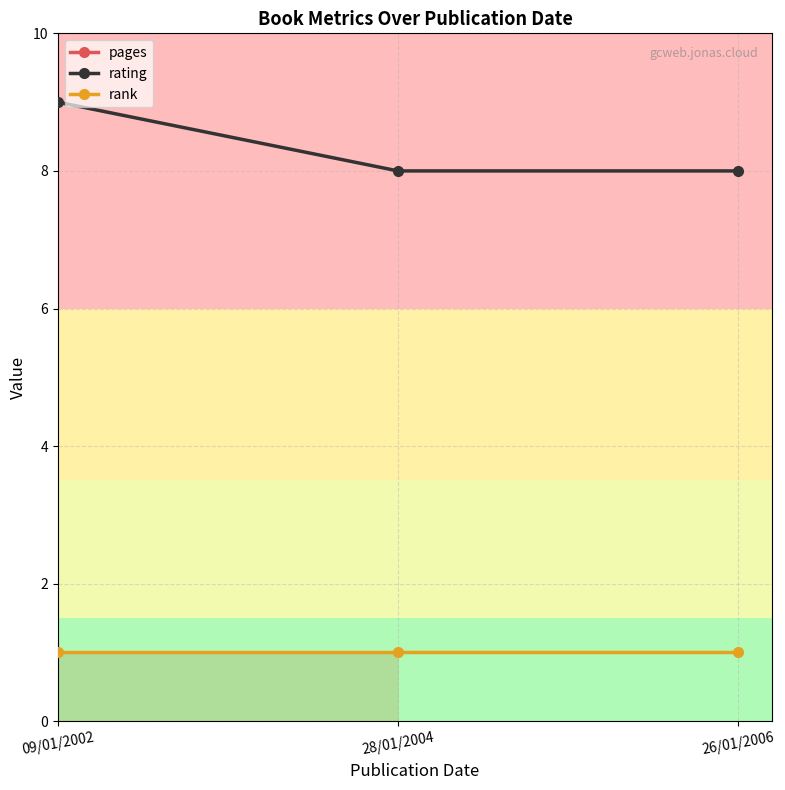

The value of pages at 09/01/2002 is 85. True or false?

False